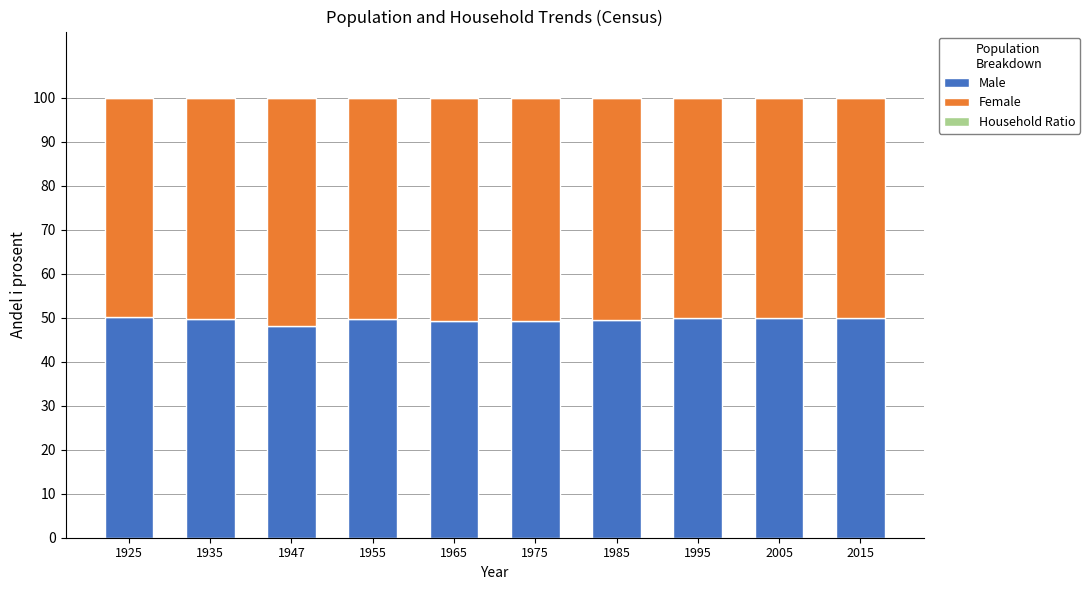

Count the number of data series in this chart.

2